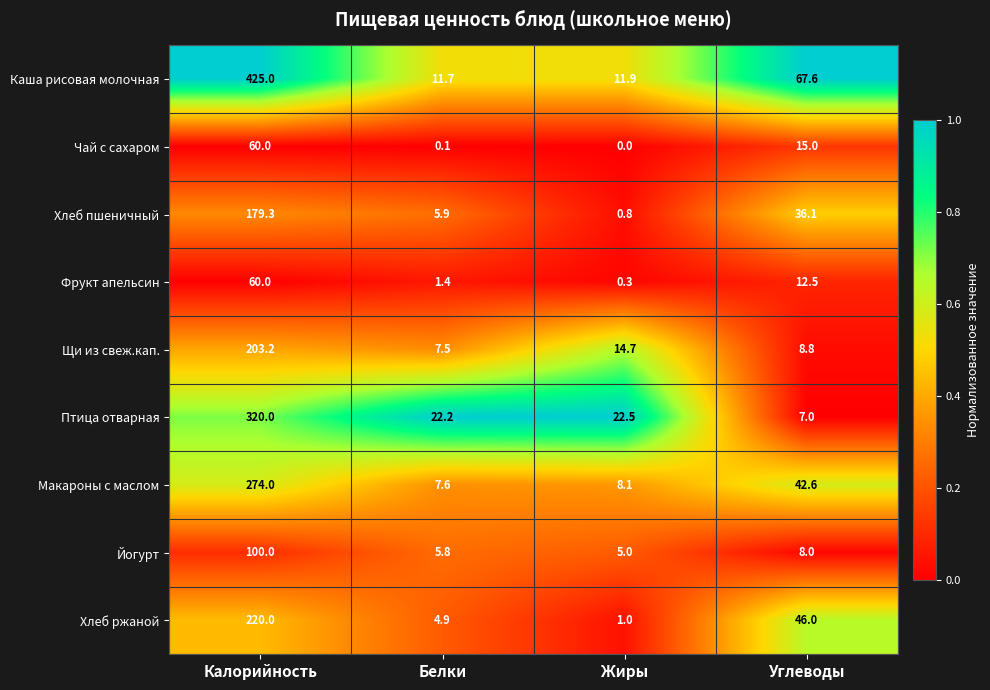

Which series has the largest total across all categories?

Каша рисовая молочная